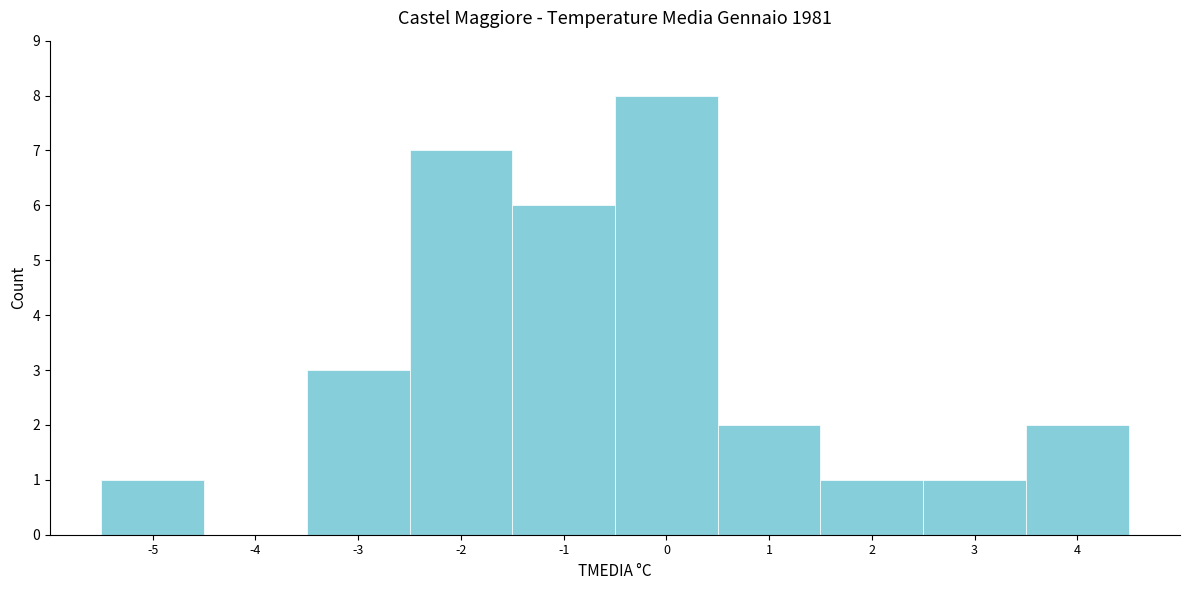

What is the height of the bar covering -5.5 to -4.5 on the x-axis? The values are not printed on the chart, so give them approximately, as read against the axis.

1